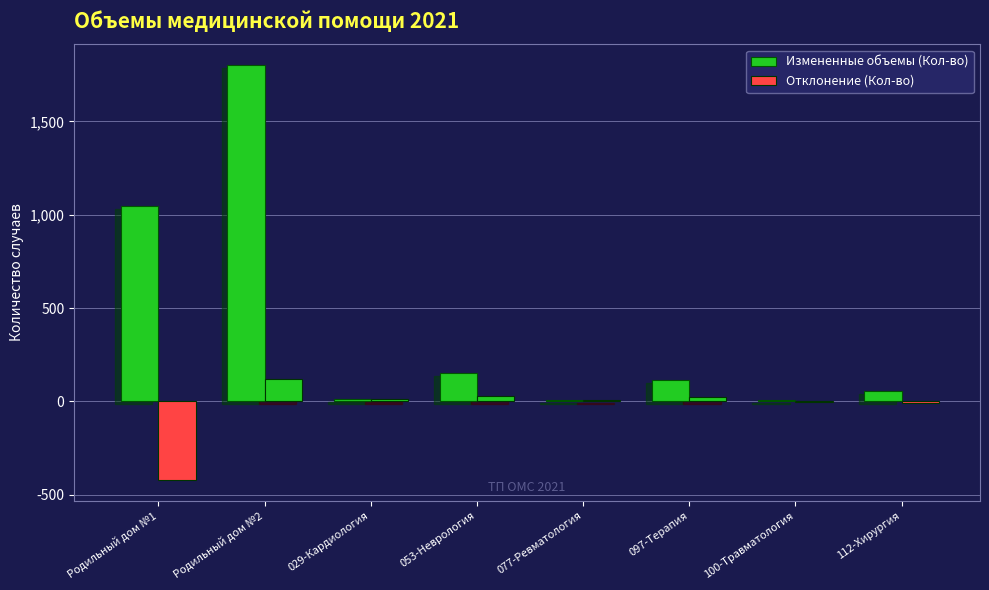

Is the value of Отклонение (Кол-во) at 053-Неврология greater than the value of Измененные объемы (Кол-во) at Родильный дом №1?

No